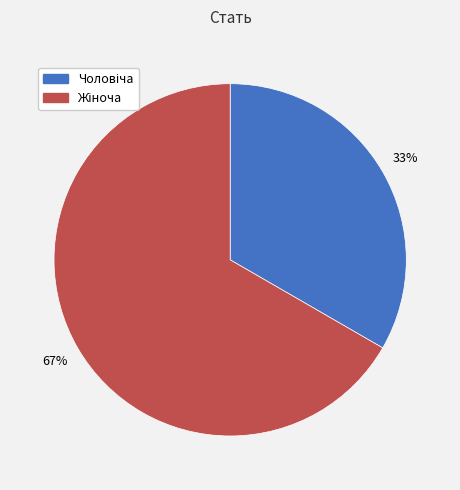

Count the number of slices in the pie.

2